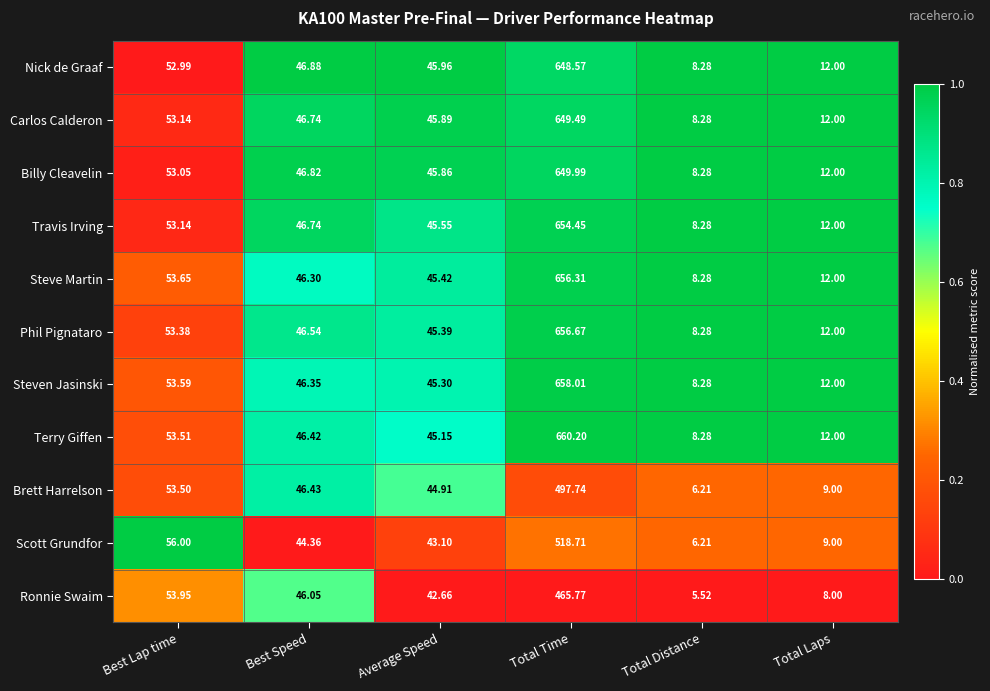

List the series in order of their peak value, highest first.

Terry Giffen, Steven Jasinski, Phil Pignataro, Steve Martin, Travis Irving, Billy Cleavelin, Carlos Calderon, Nick de Graaf, Scott Grundfor, Brett Harrelson, Ronnie Swaim